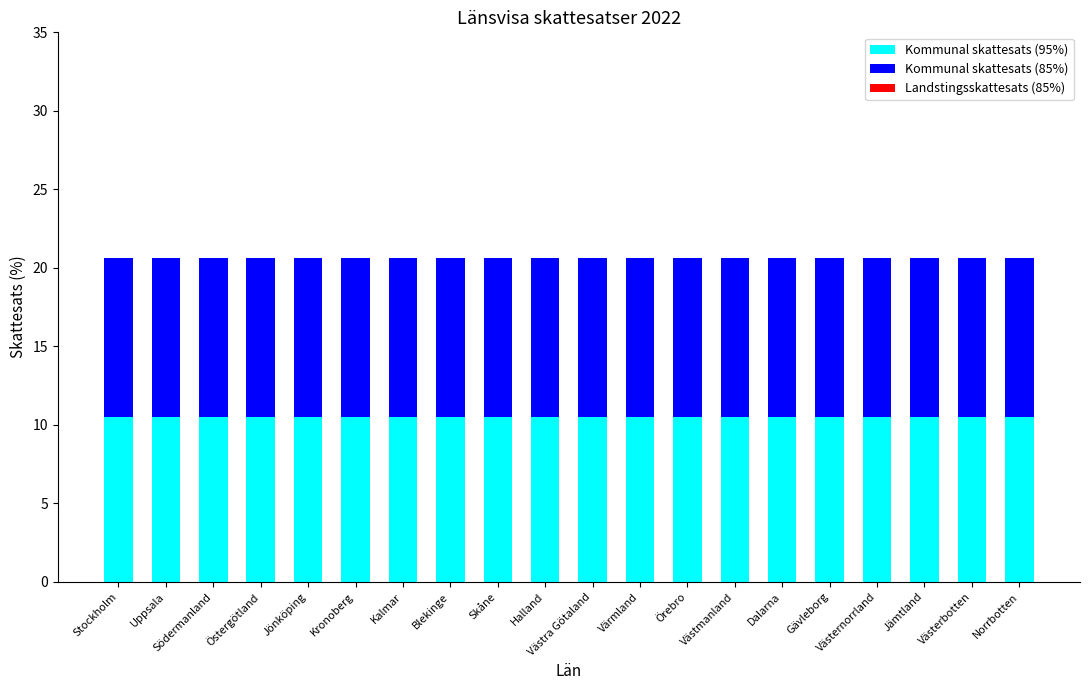

What is the total value across all series at Västmanland?

20.6